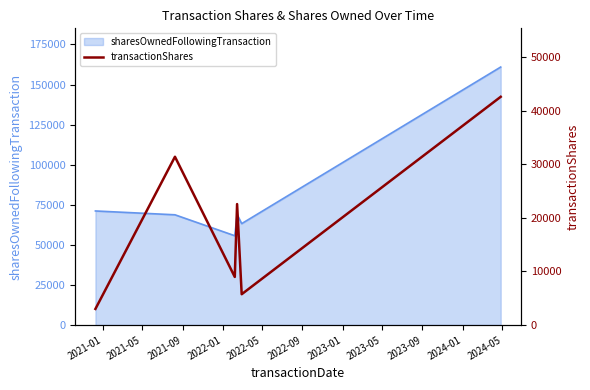

What is the highest value of the sharesOwnedFollowingTransaction series?

160929